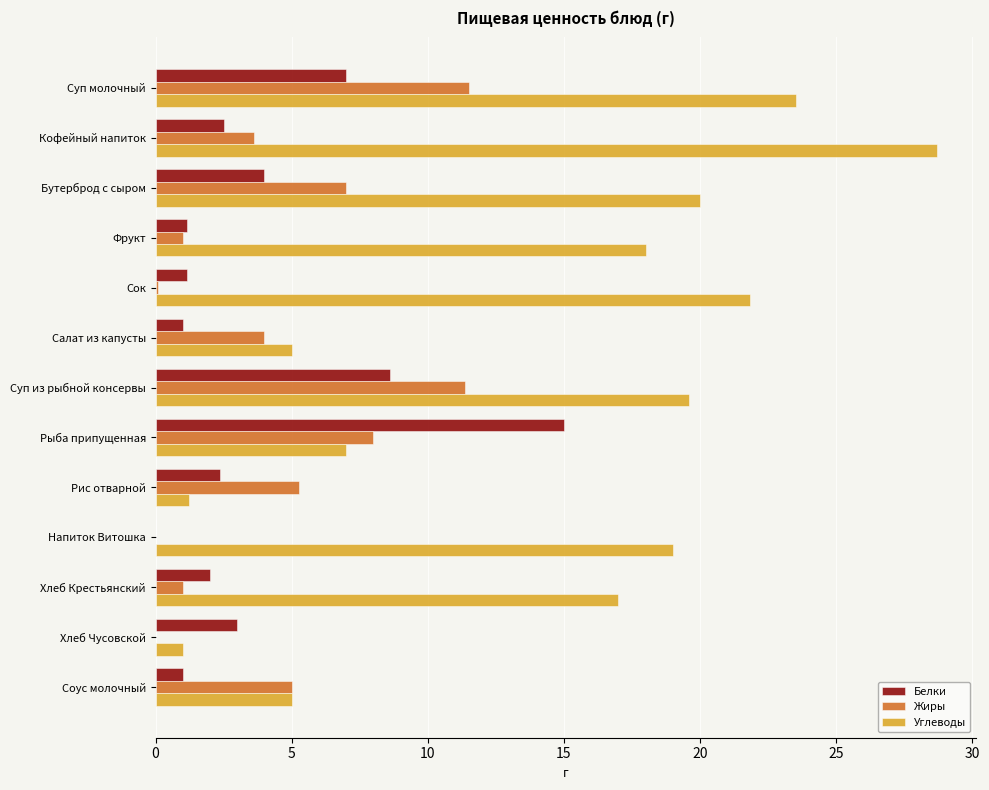

What is the total value across all series at Рыба припущенная?

30.0